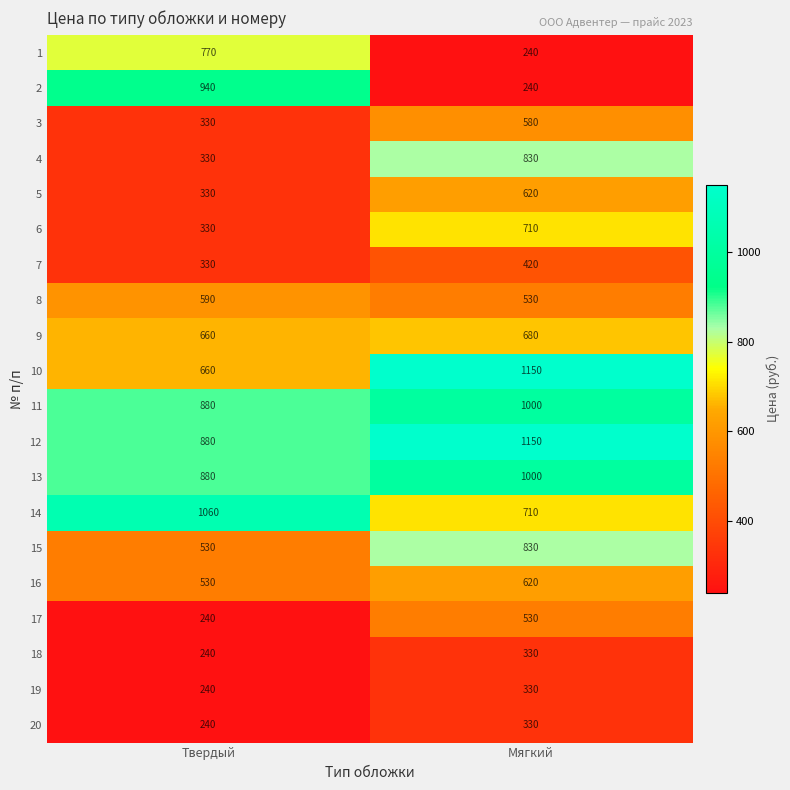

What is the highest value of the 1 series?

770